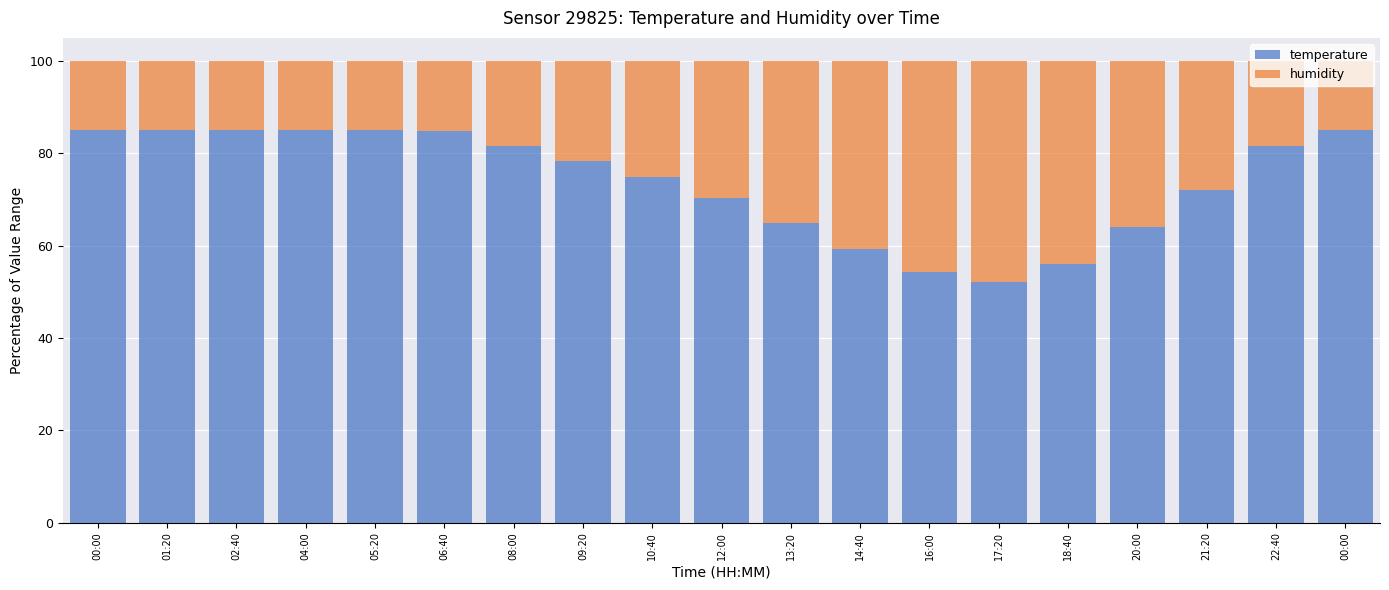

What is the label of the 14th bar from the left?

17:20